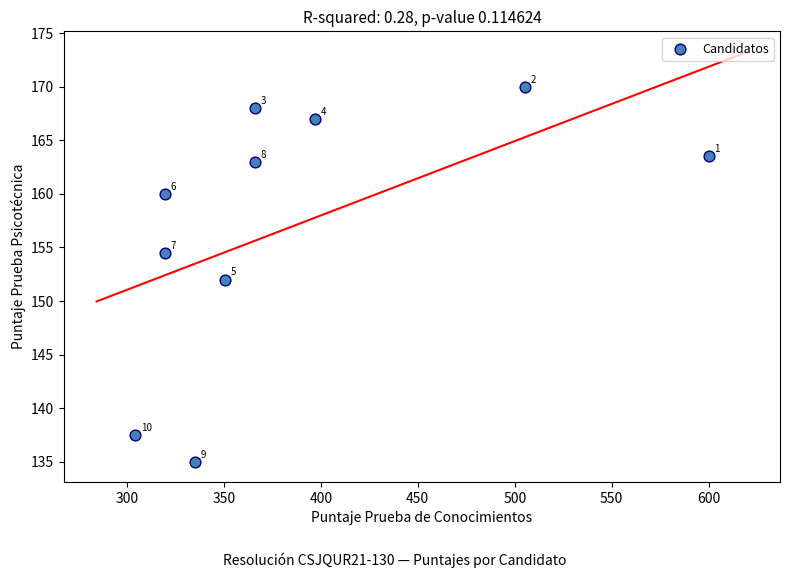

What is the average X value?

386.5